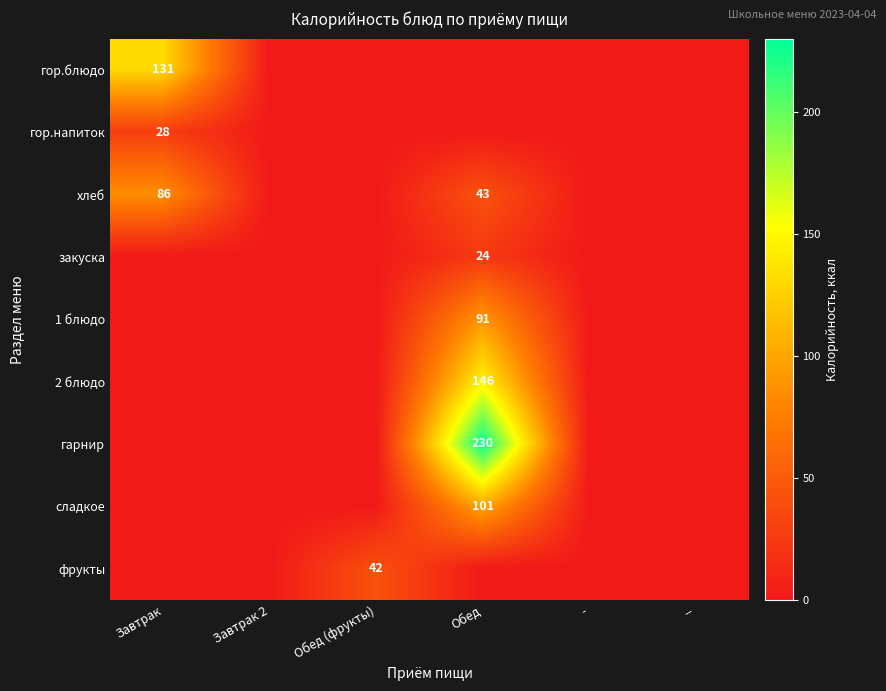

The закуска series shows 24 at Обед. True or false?

True